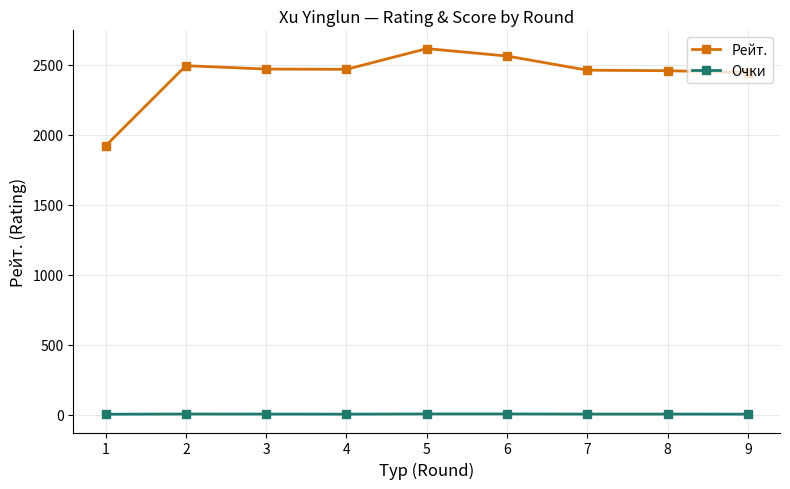

How many lines are shown in the chart?

2